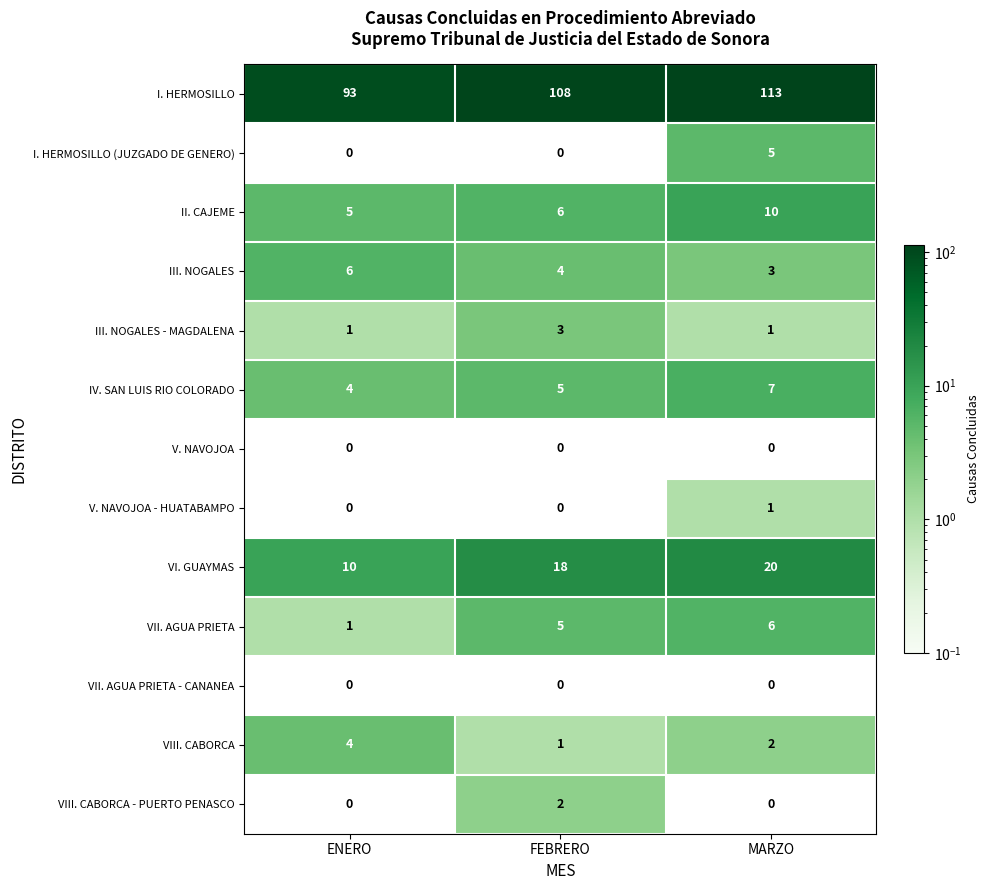

What is the sum of the VIII. CABORCA values at FEBRERO and MARZO?

3